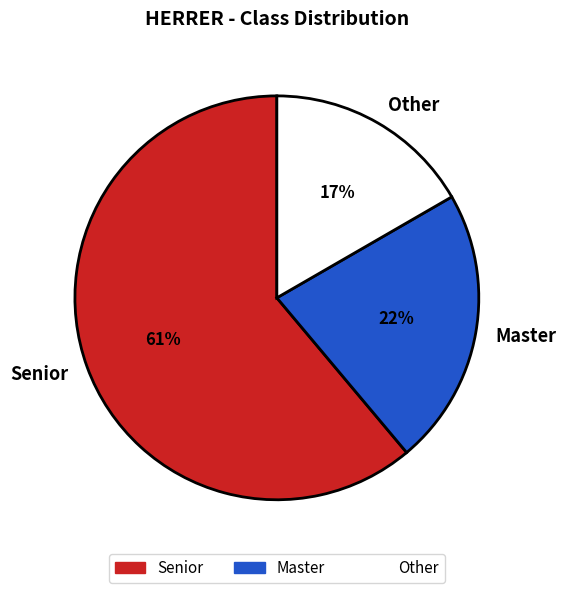

Which category has the smallest portion of the pie?

Other